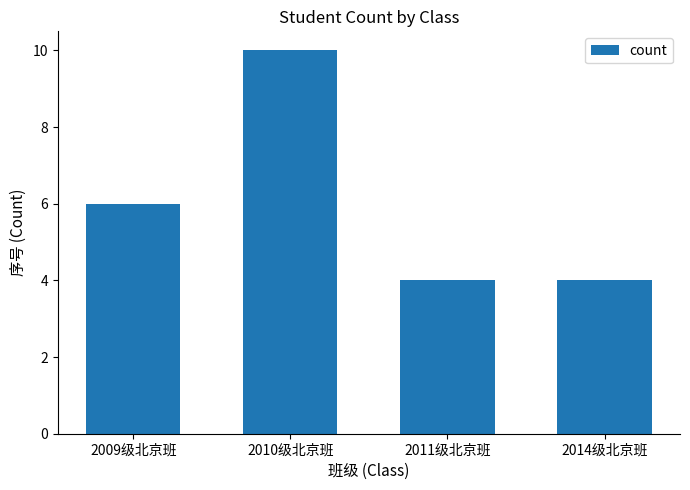

True or false: the data shows 10 at 2010级北京班.

True